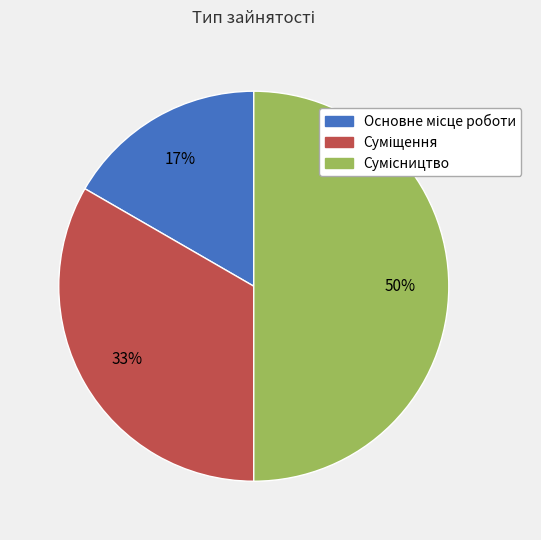

To the nearest percent, what is the average slice percentage?

33%